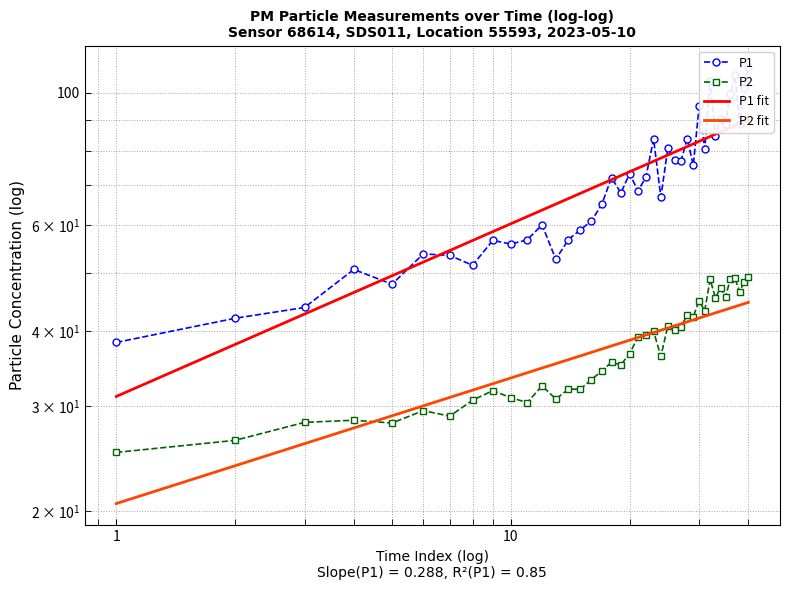

The P1 fit series shows 48.2 at 37. True or false?

False